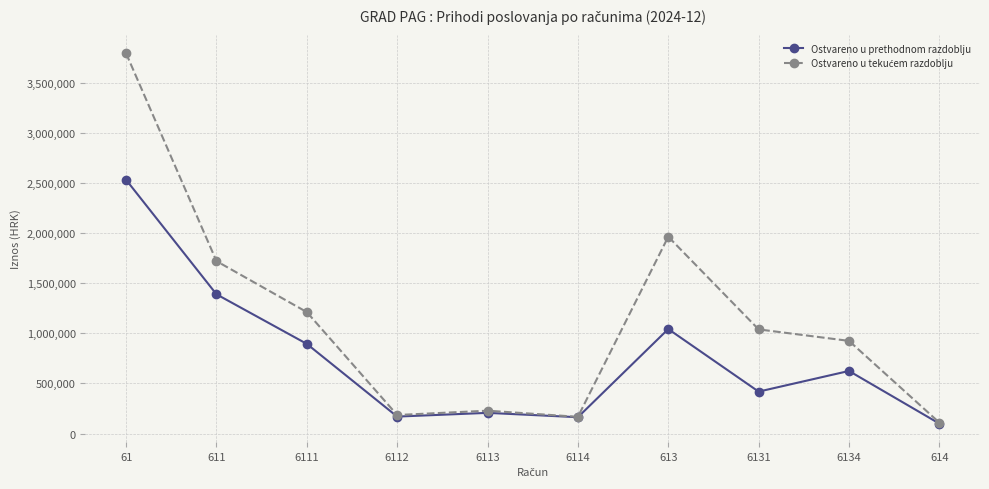

What is the spread (max minus min) of values at 61?

1261643.5